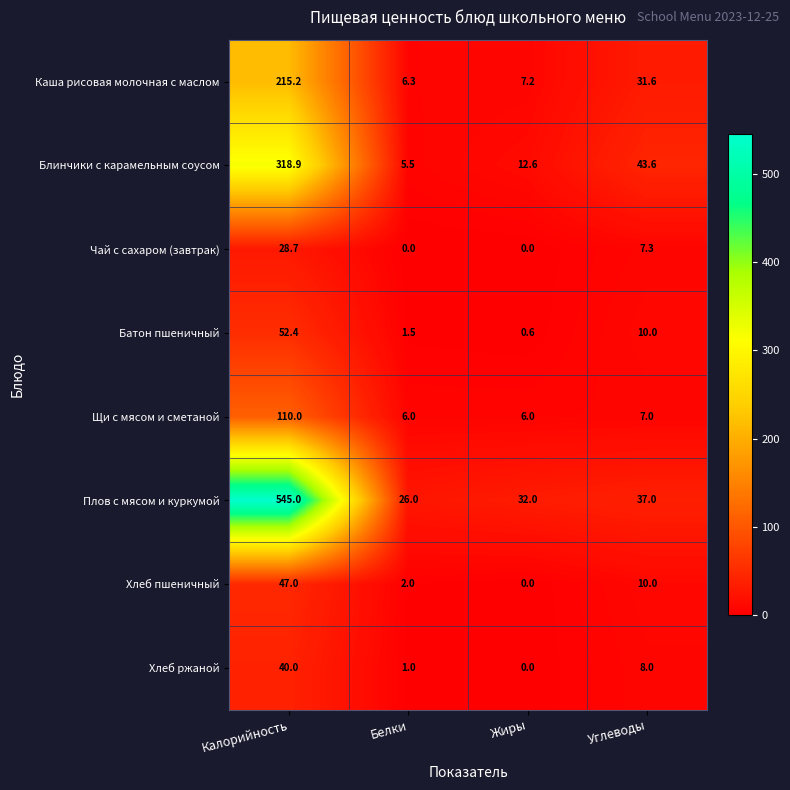

What is the sum of all Каша рисовая молочная с маслом values?

260.3